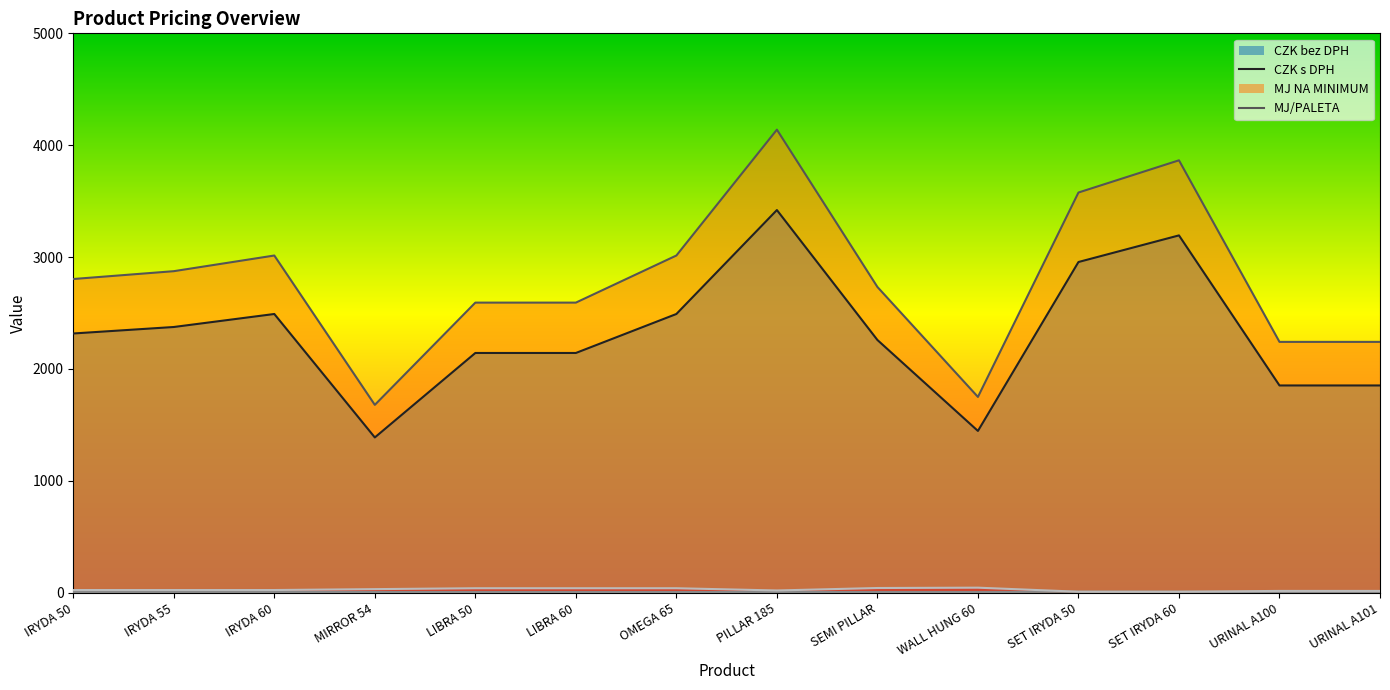

What is the total value across all series at IRYDA 60?

5535.3